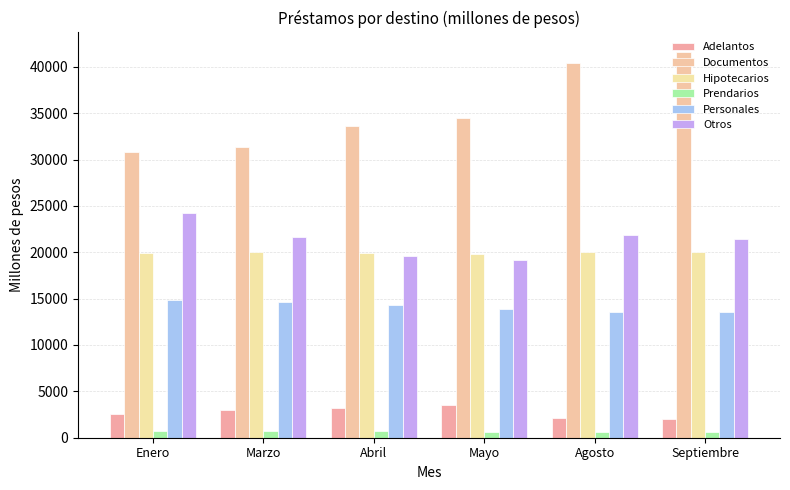

What are all the series names shown in the legend?

Adelantos, Documentos, Hipotecarios, Prendarios, Personales, Otros